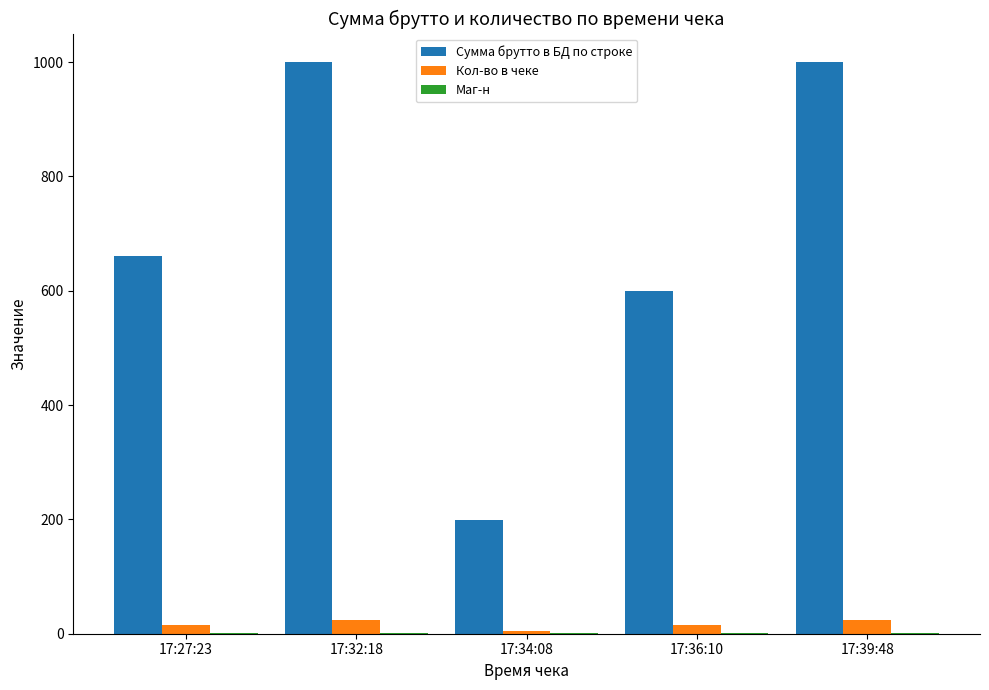

What is the total value across all series at 17:27:23?

677.5